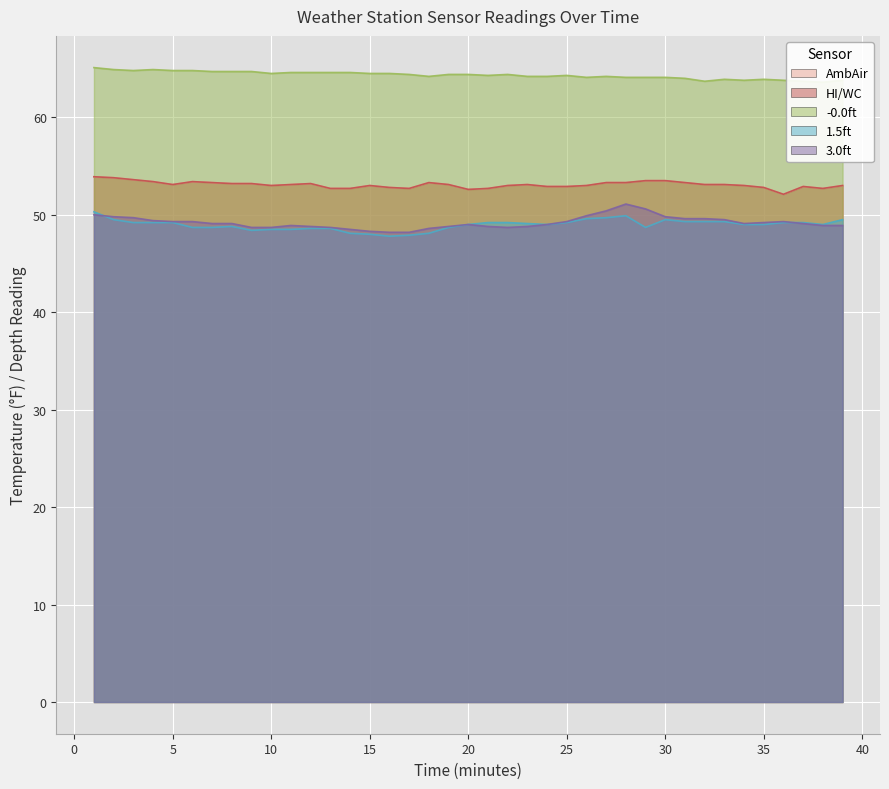

The HI/WC series shows 13.6 at 7. True or false?

False